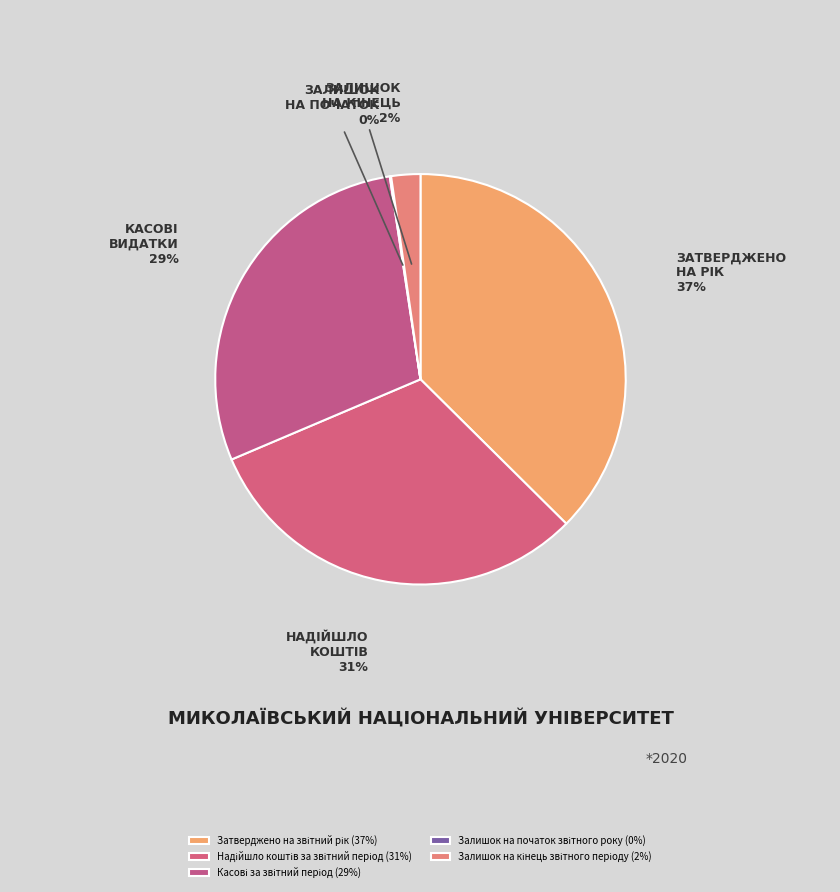

What is the smallest slice in the pie chart?

Залишок на початок звітного року